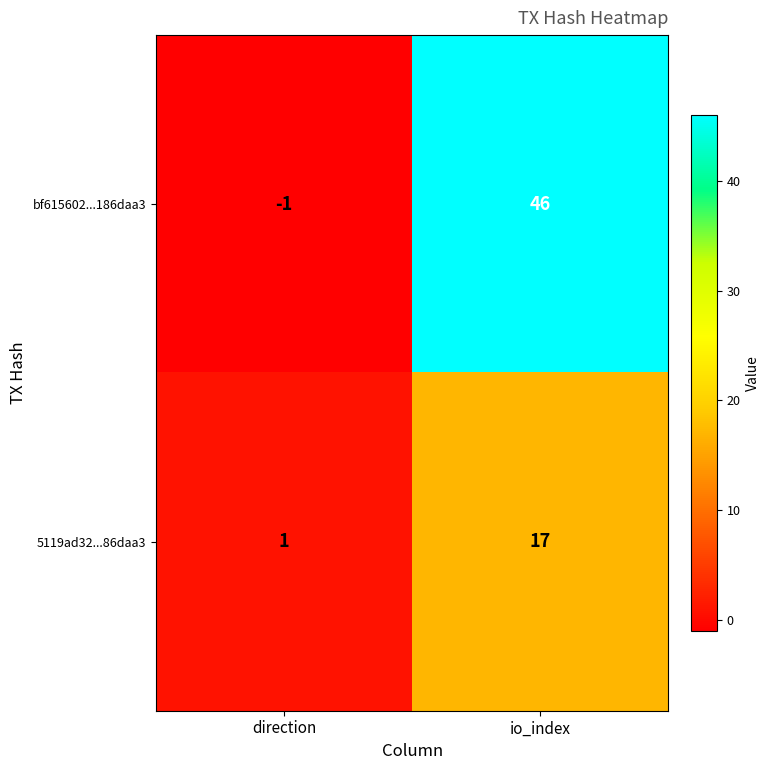

Rank the categories by bf615602...186daa3 value from lowest to highest.

direction, io_index